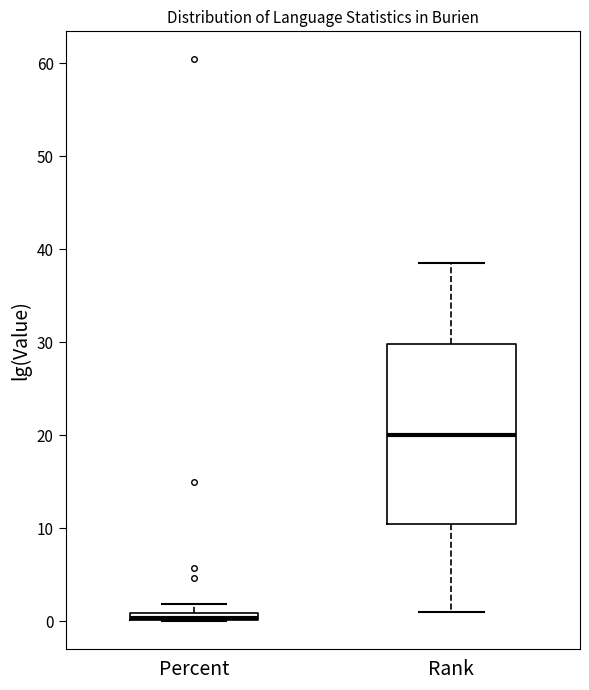

Which box is the tallest, from its lower edge to its upper edge?

Rank